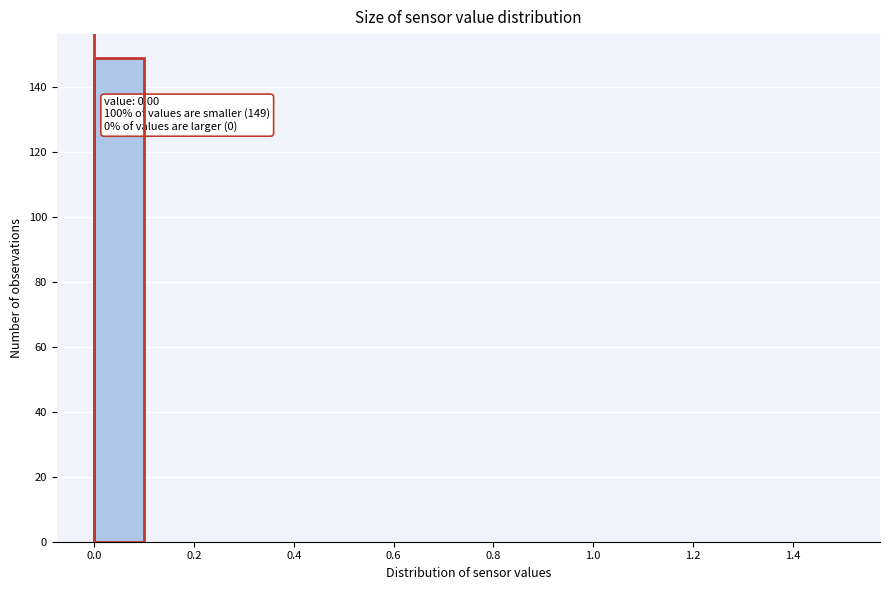

Which range on the x-axis has the tallest bar?

0.0 to 0.1